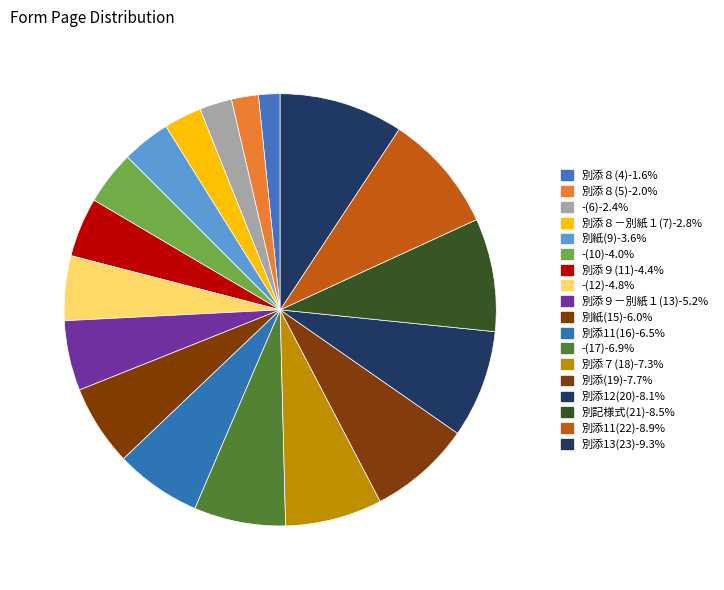

To the nearest percent, what is the combined percentage of 別添11(22) and -(12)?

14%